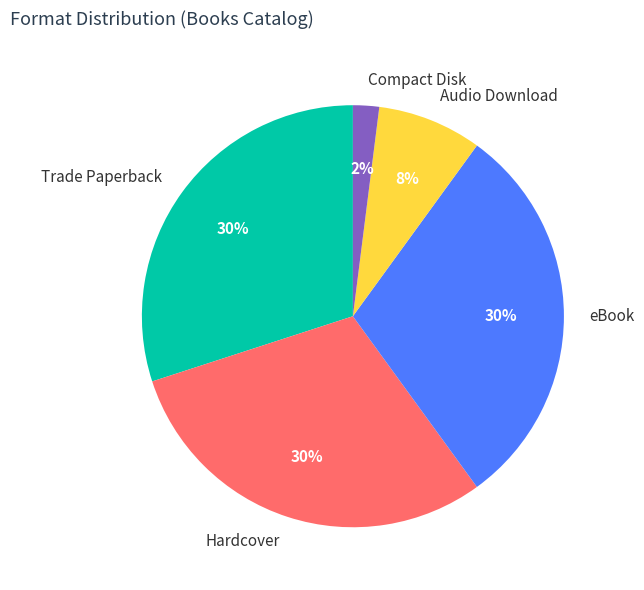

What percentage is the Audio Download slice, to the nearest percent?

8%